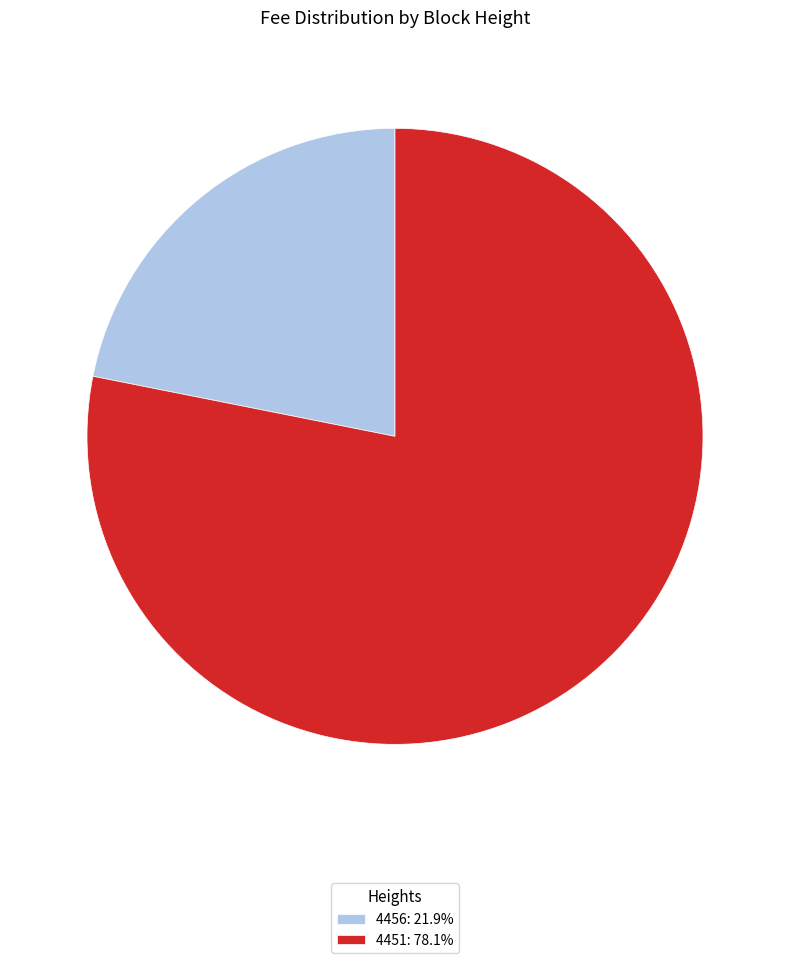

Do 4456 and 4451 together represent more than half of the pie?

Yes